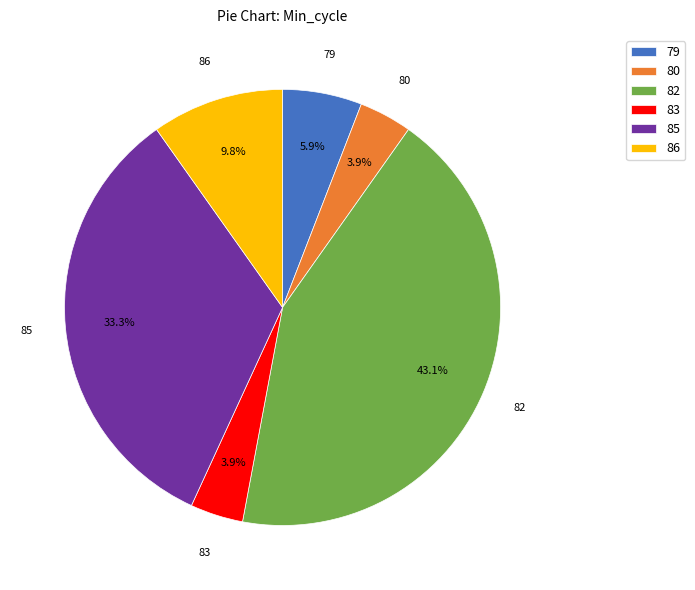

Do 79 and 86 together represent more than half of the pie?

No